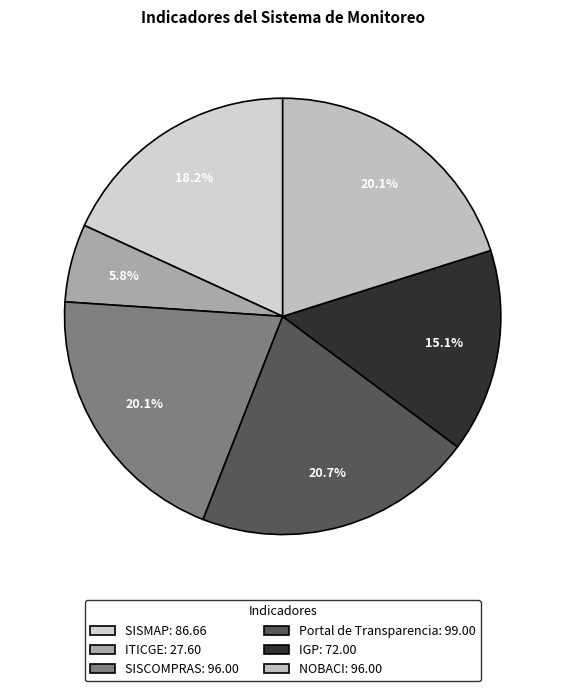

What is the change in value from IGP to NOBACI?

+24.0